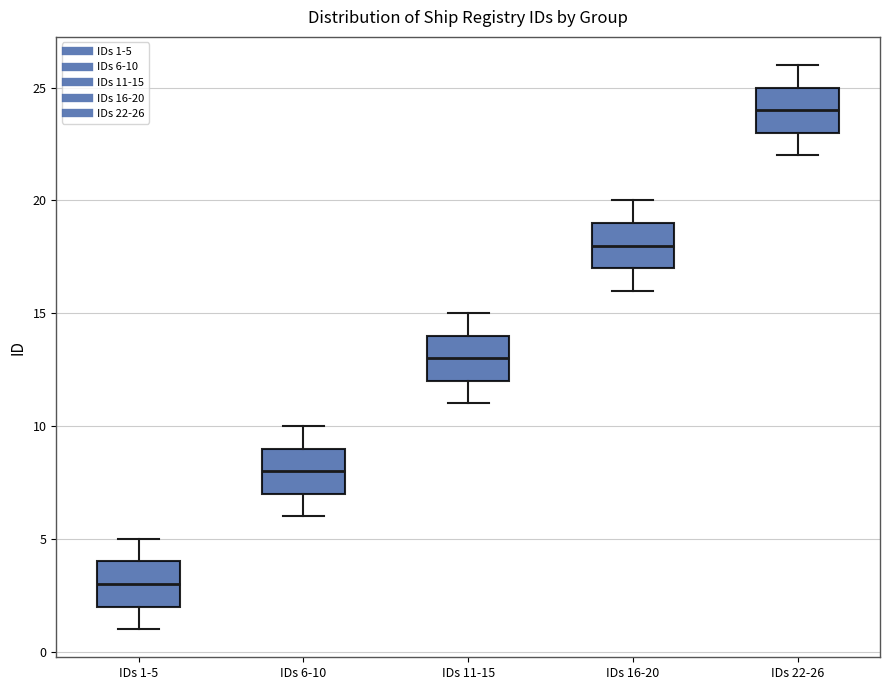

Reading left to right, transcribe this box plot: for each box, give where its median line is, the range the box spans, and where its two whiskers end, as read against the y-axis. The values are not printed on the chart, so give them approximately, as read against the axis.

IDs 1-5: median 3, box 2 to 4, whiskers 1 to 5
IDs 6-10: median 8, box 7 to 9, whiskers 6 to 10
IDs 11-15: median 13, box 12 to 14, whiskers 11 to 15
IDs 16-20: median 18, box 17 to 19, whiskers 16 to 20
IDs 22-26: median 24, box 23 to 25, whiskers 22 to 26